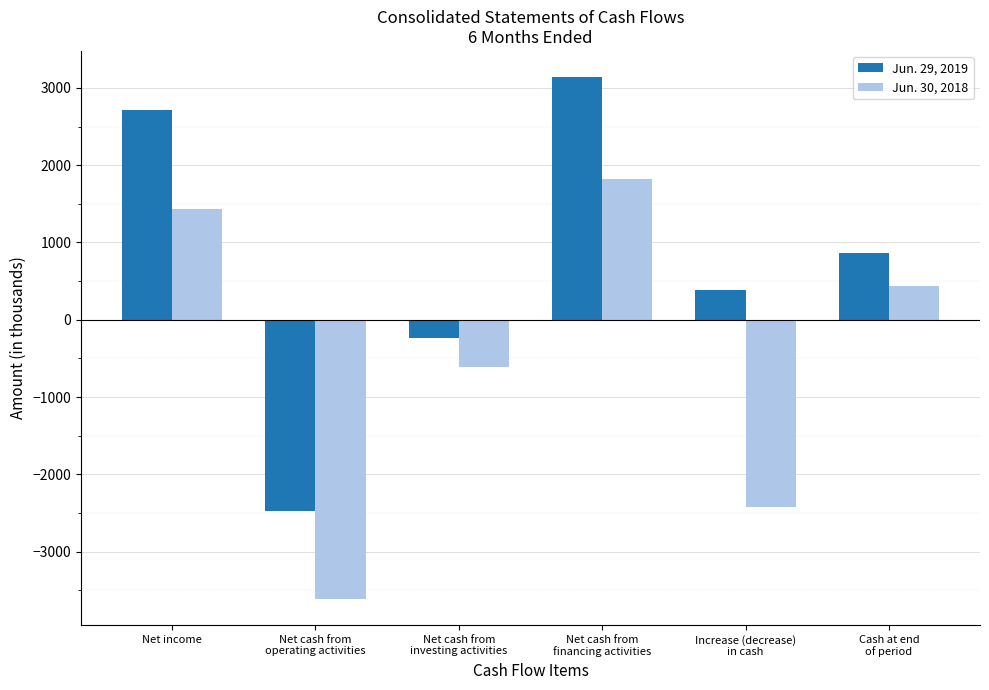

What value does the Jun. 29, 2019 series have at Cash at end
of period, to the nearest 50?

850